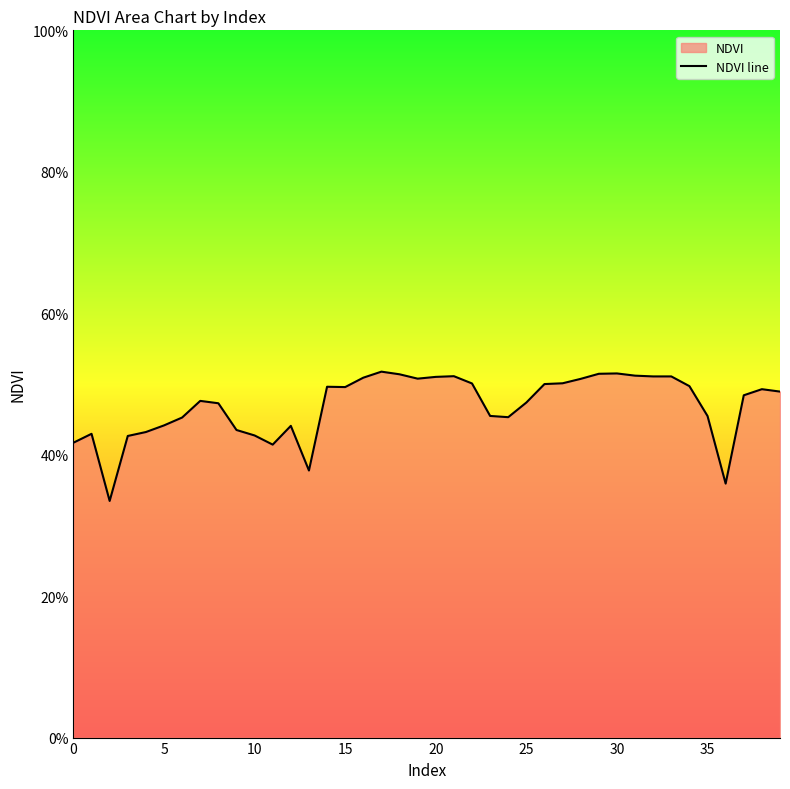

The chart shows a value of 0.1 at 9. True or false?

False